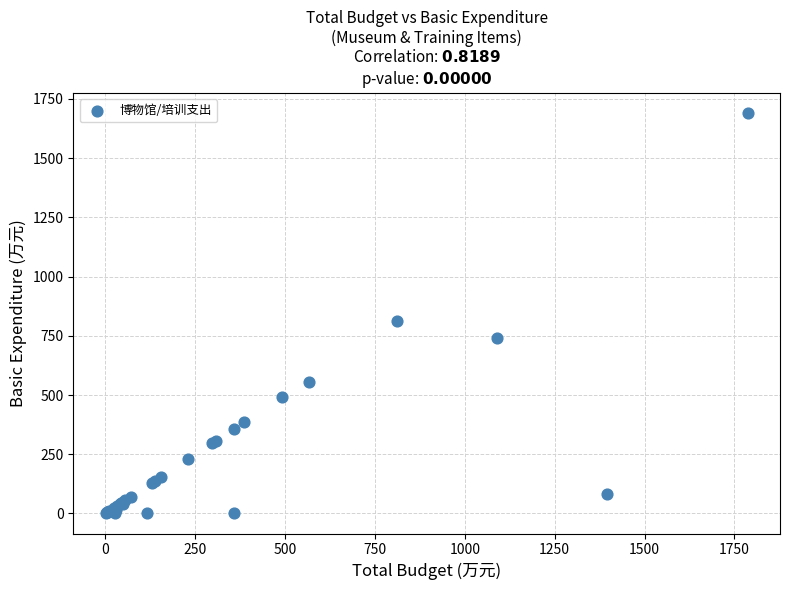

What Y value in the scatter plot is closest to 845?

810.7